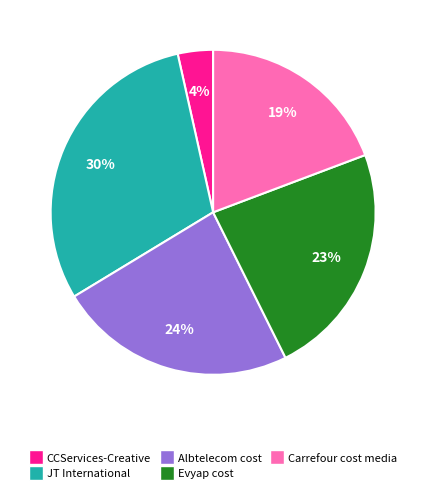

Between Albtelecom cost and JT International, which is larger?

JT International